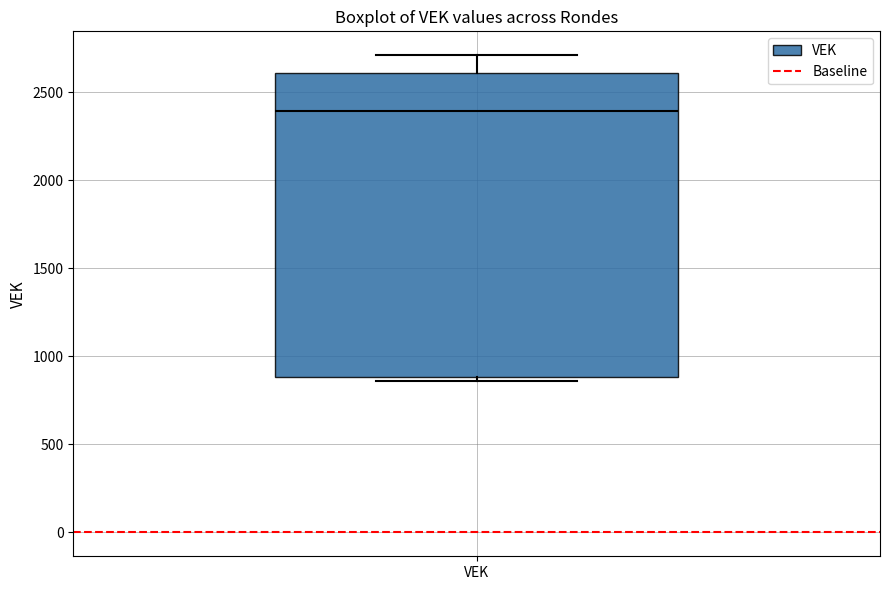

Where is the lower edge of the box for VEK on the y-axis? The values are not printed on the chart, so give them approximately, as read against the axis.

900